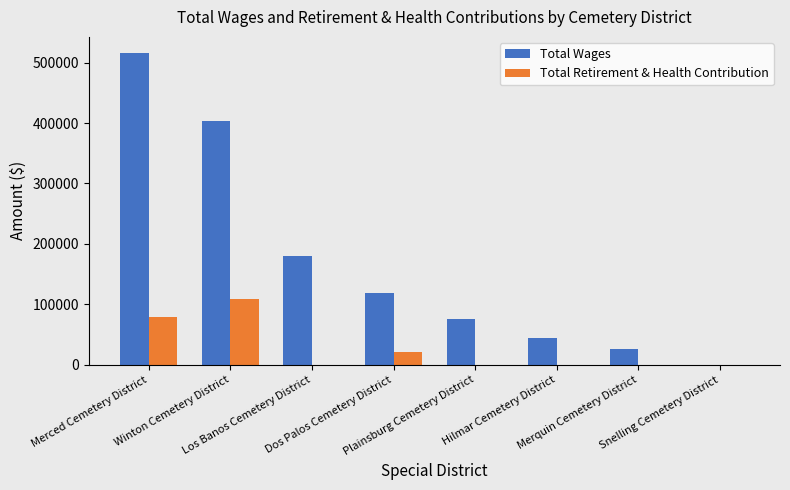

Which series has the largest total across all categories?

Total Wages